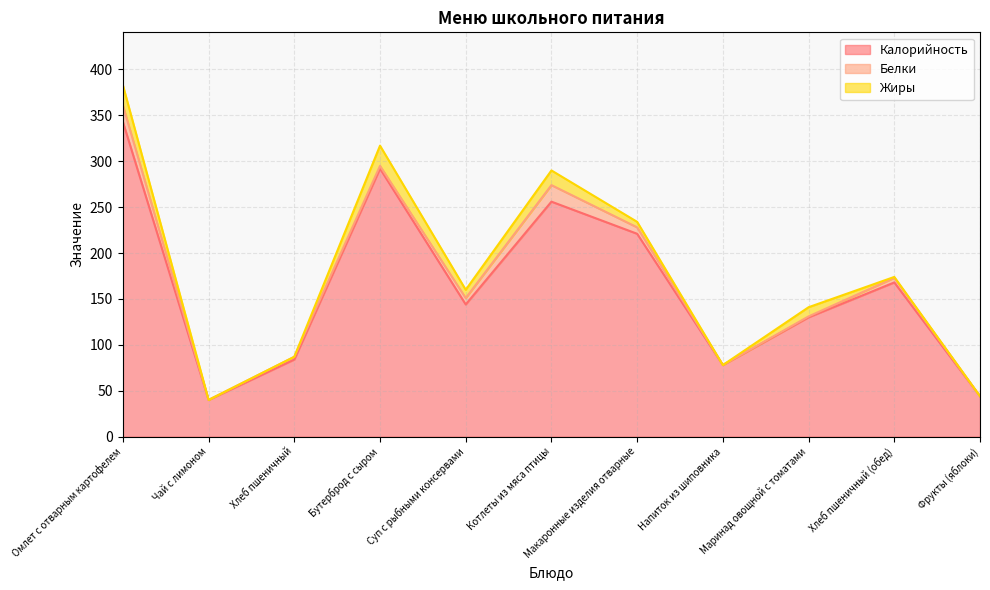

List the series in order of their peak value, lowest first.

Белки, Жиры, Калорийность